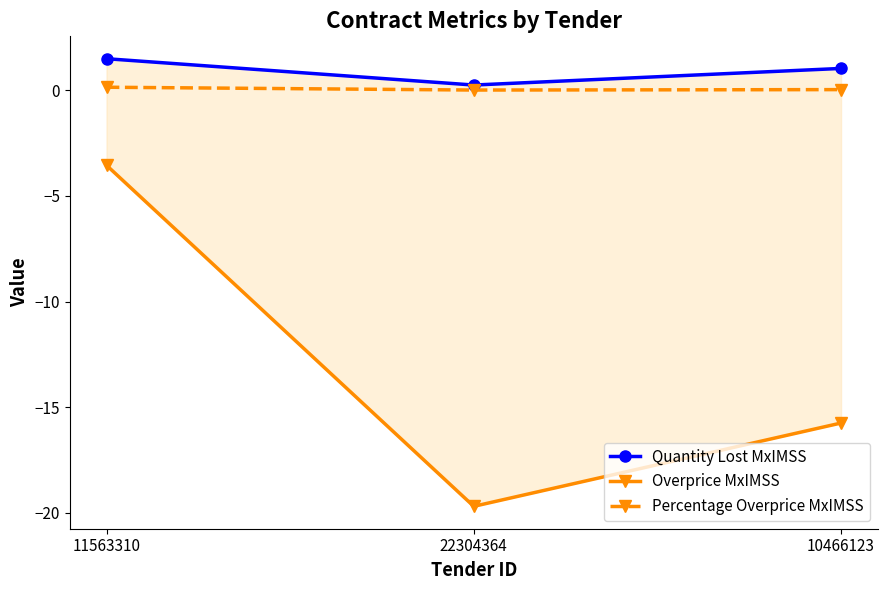

What position from the left is 10466123?

3